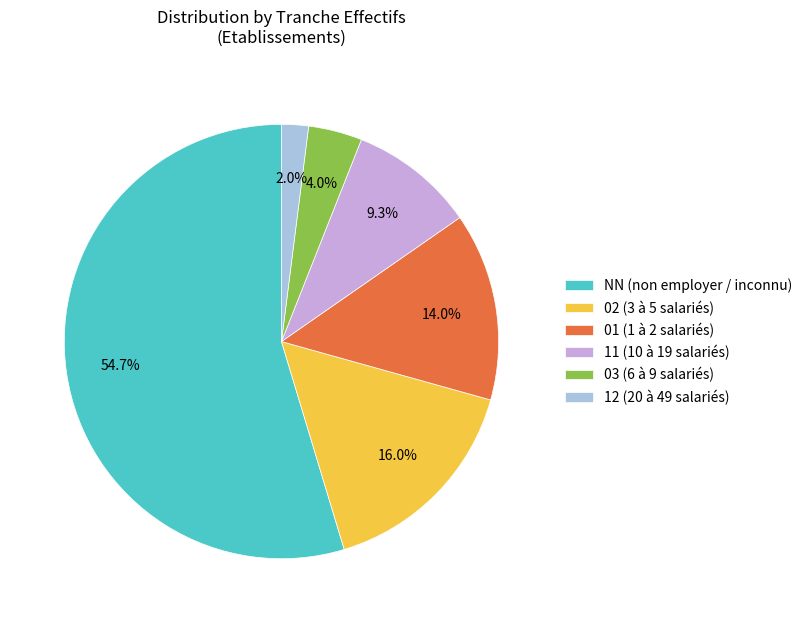

How much of the chart is everything except 11?

90.7%